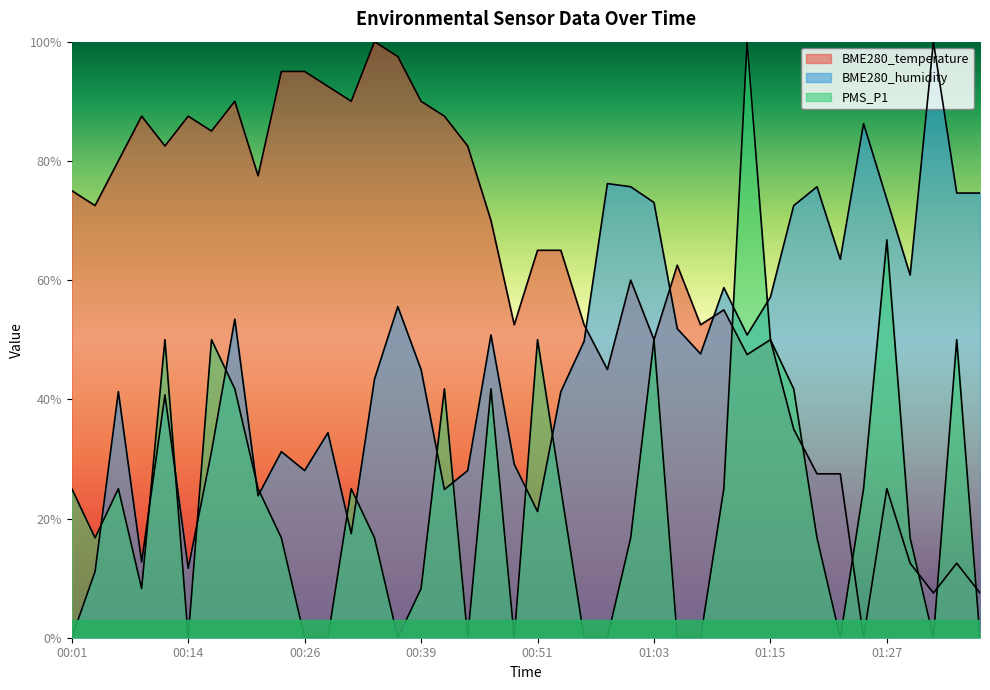

Count the number of categories in the chart.

40